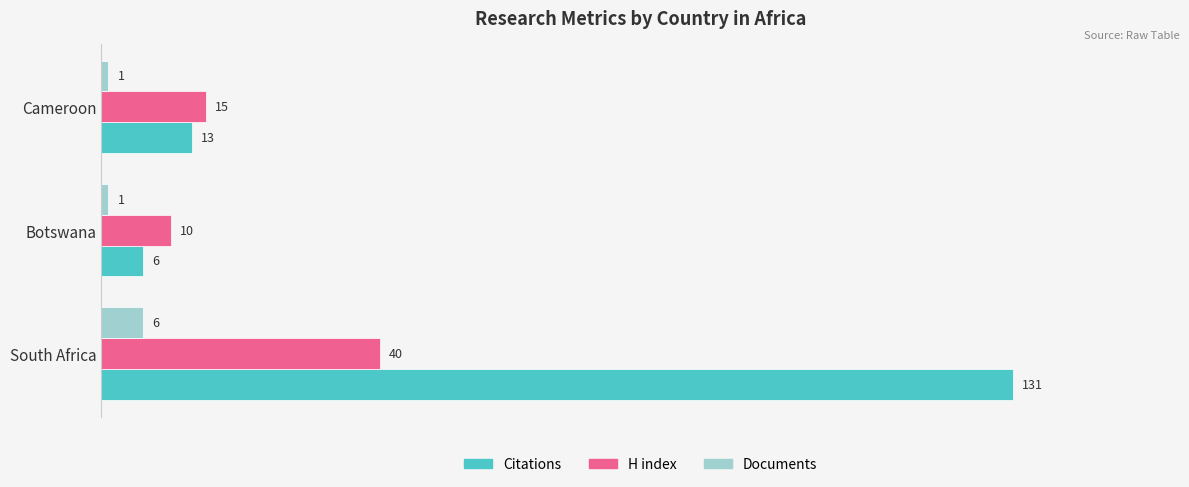

Which series has the largest total across all categories?

Citations